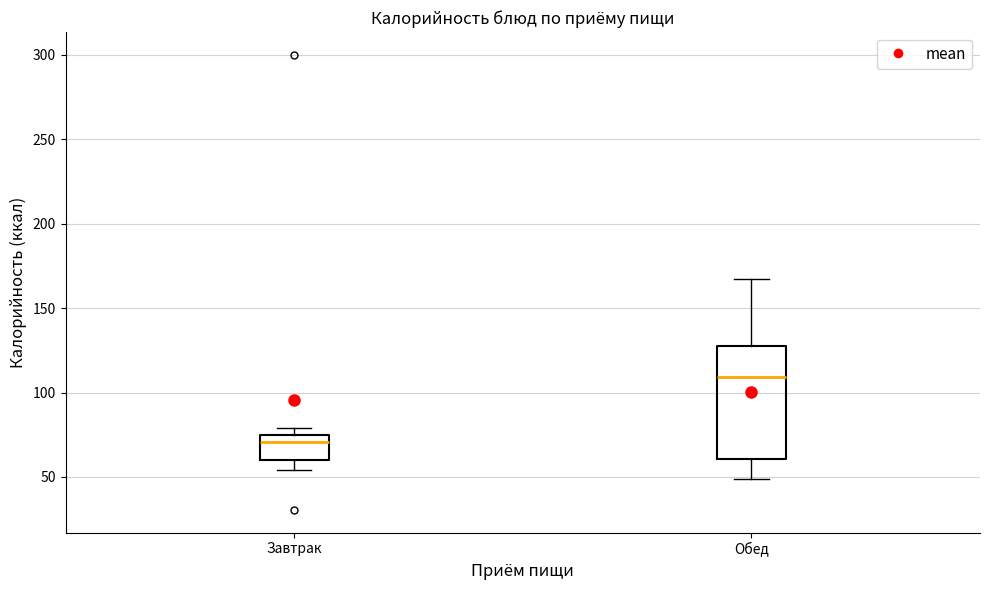

Reading left to right, transcribe this box plot: for each box, give where its median line is, the range the box spans, and where its two whiskers end, as read against the y-axis. The values are not printed on the chart, so give them approximately, as read against the axis.

Завтрак: median 70, box 60 to 75, whiskers 55 to 80
Обед: median 110, box 60 to 125, whiskers 50 to 170